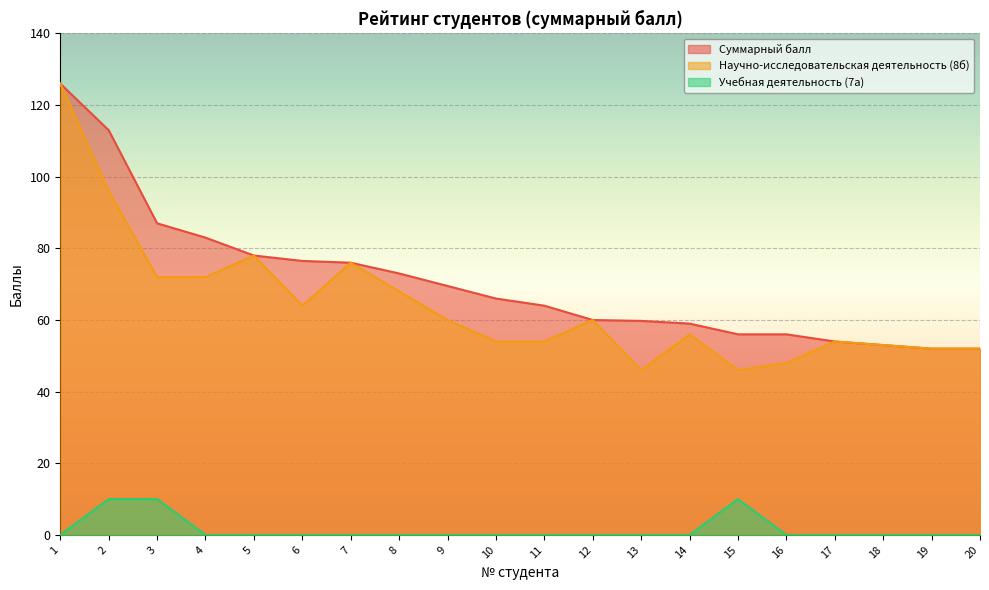

Is the value of Учебная деятельность (7а) at 6 greater than the value of Суммарный балл at 16?

No